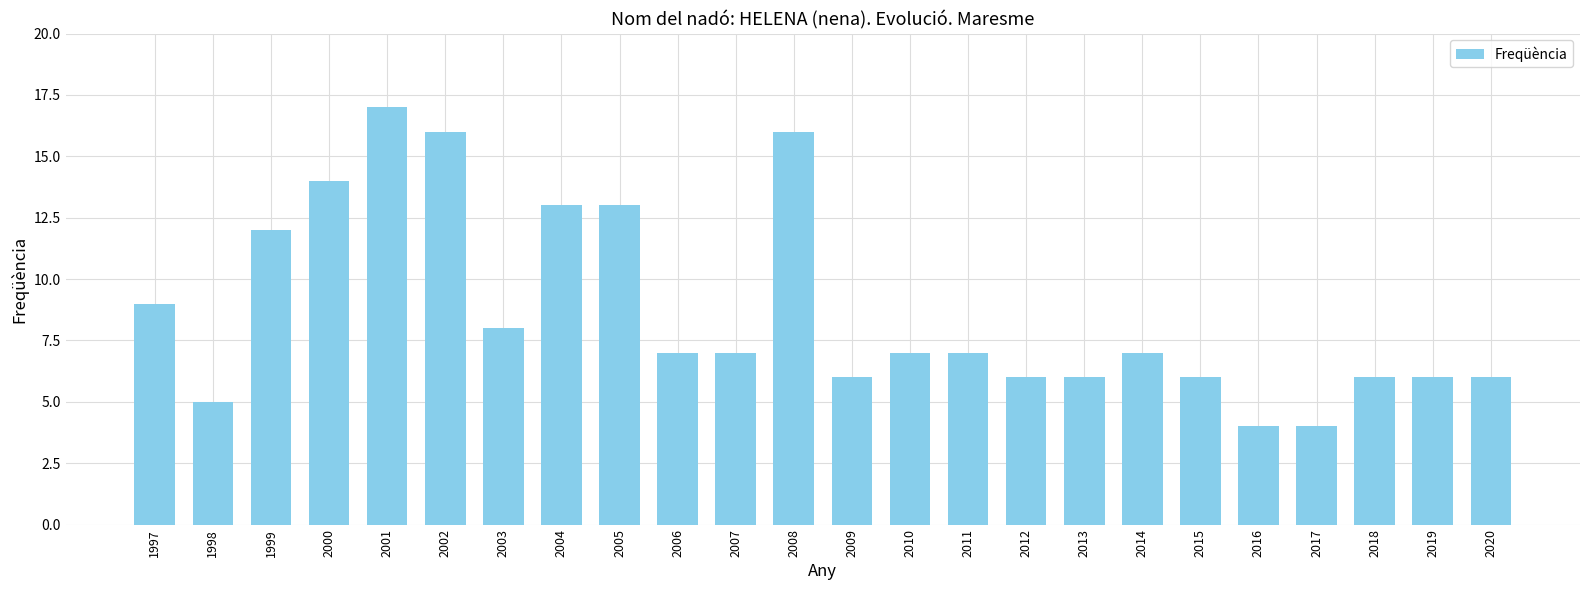

Is it true that the value at 2000 is 23?

False